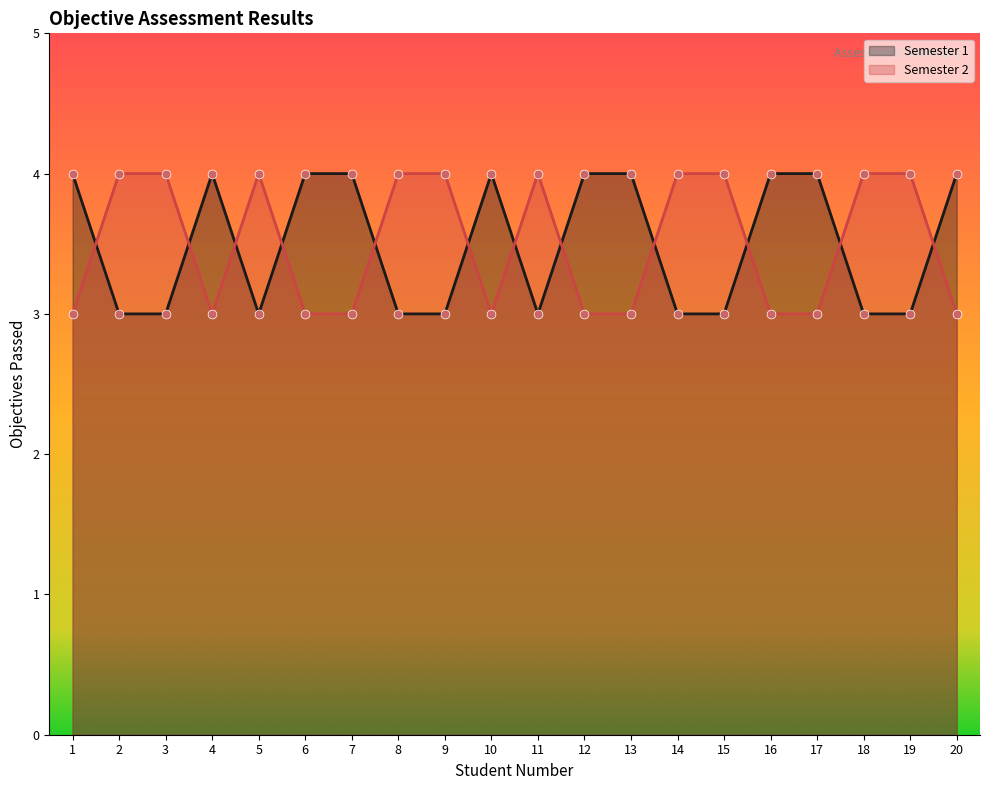

At how many categories does at least one series exceed 3?

20